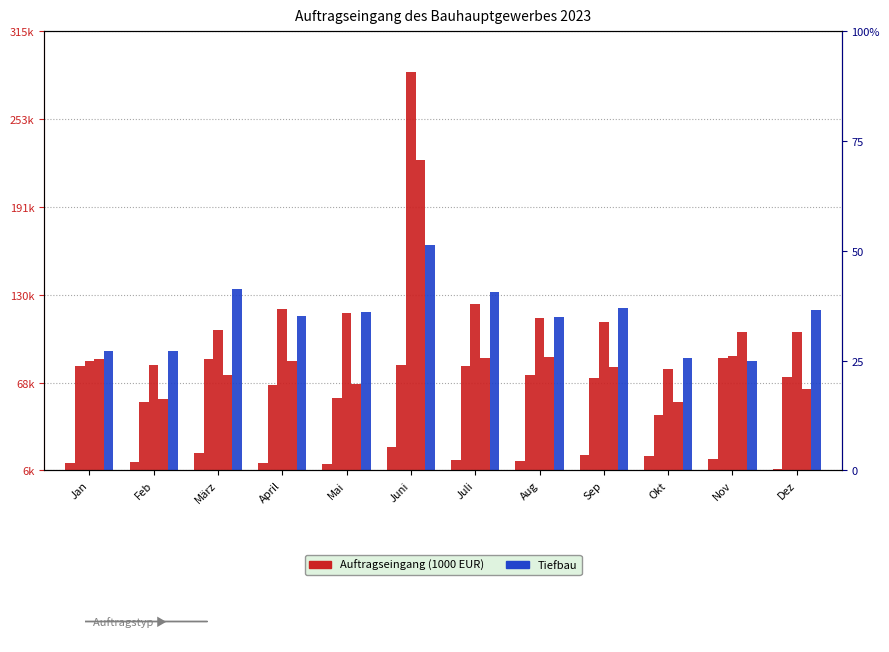

What is the sum of the Wohnungsbau values at Mai and Juni?

33565.6